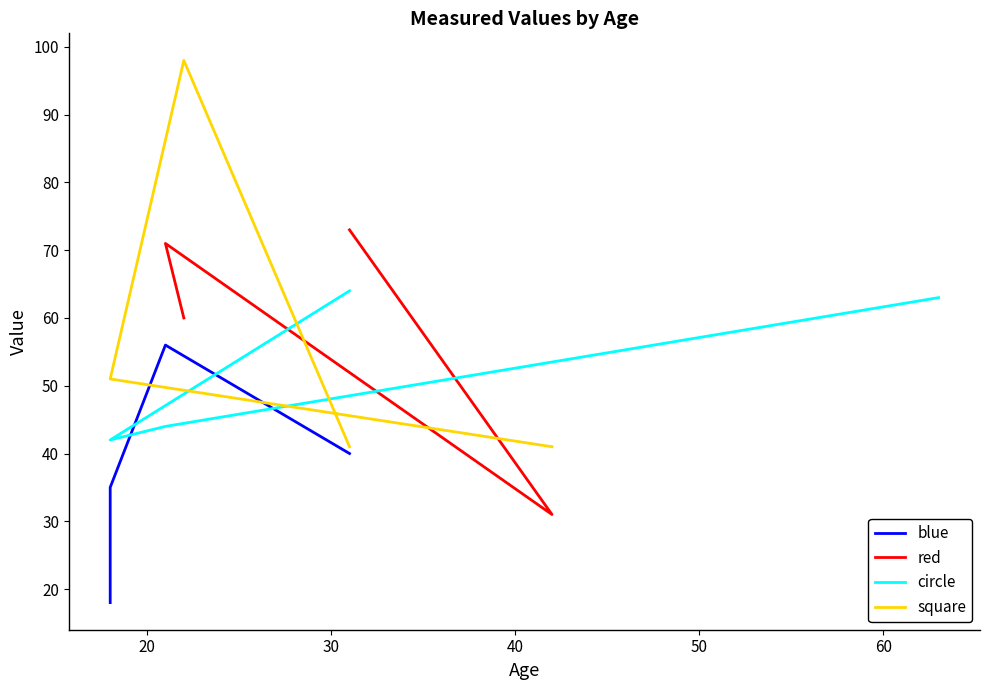

Which series has the largest total across all categories?

red